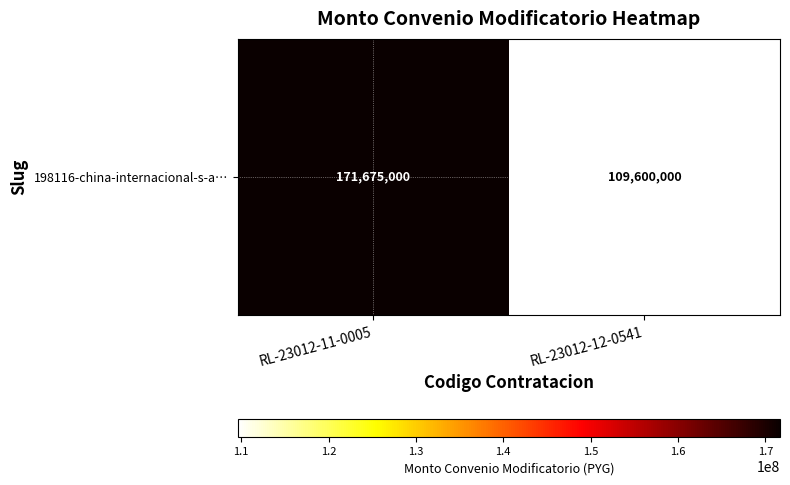

Reading left to right, transcribe all the data shown in this chart.

171675000	109600000